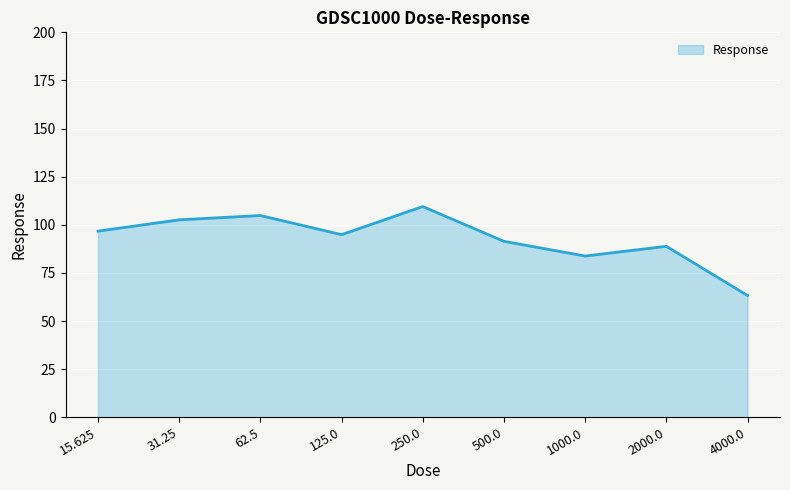

What position from the right is 31.25?

8